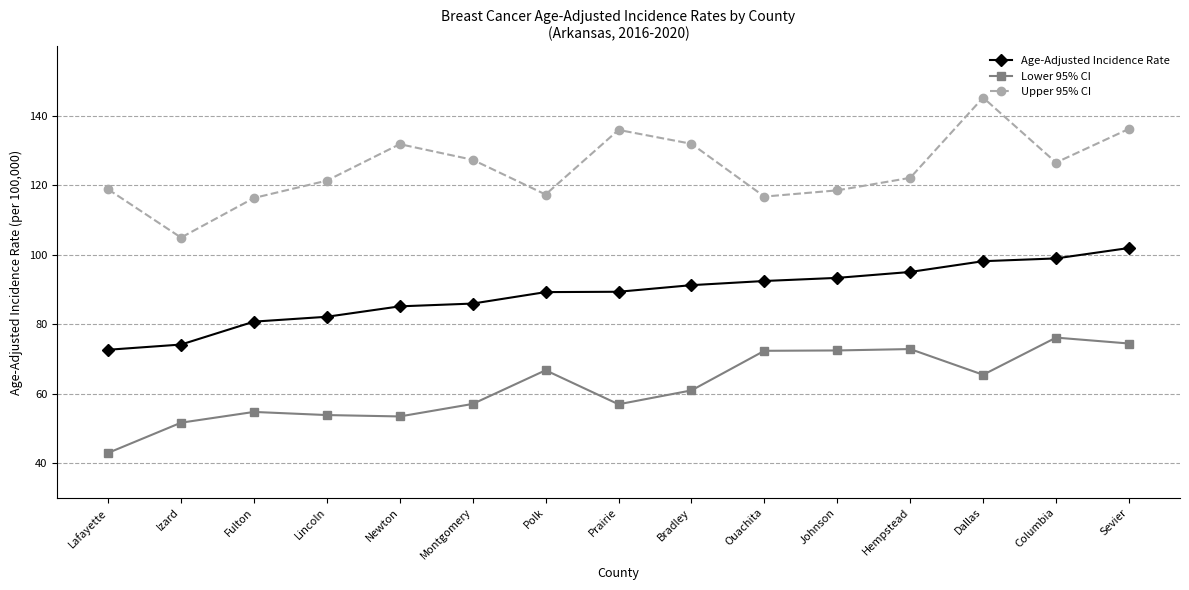

What is the value of the Age-Adjusted Incidence Rate point at the 2nd from the left?

74.1